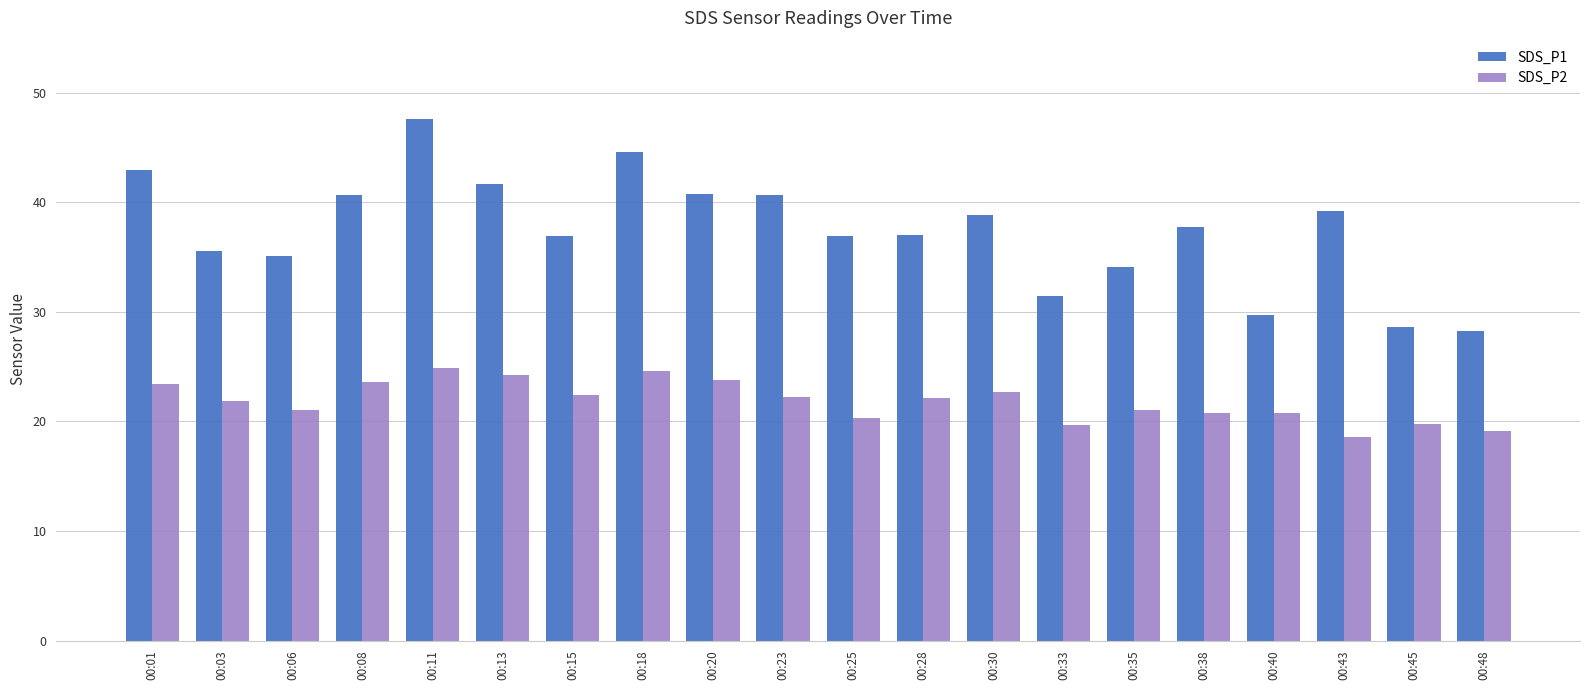

What is the value of the SDS_P1 bar at the 13th from the left?

38.8